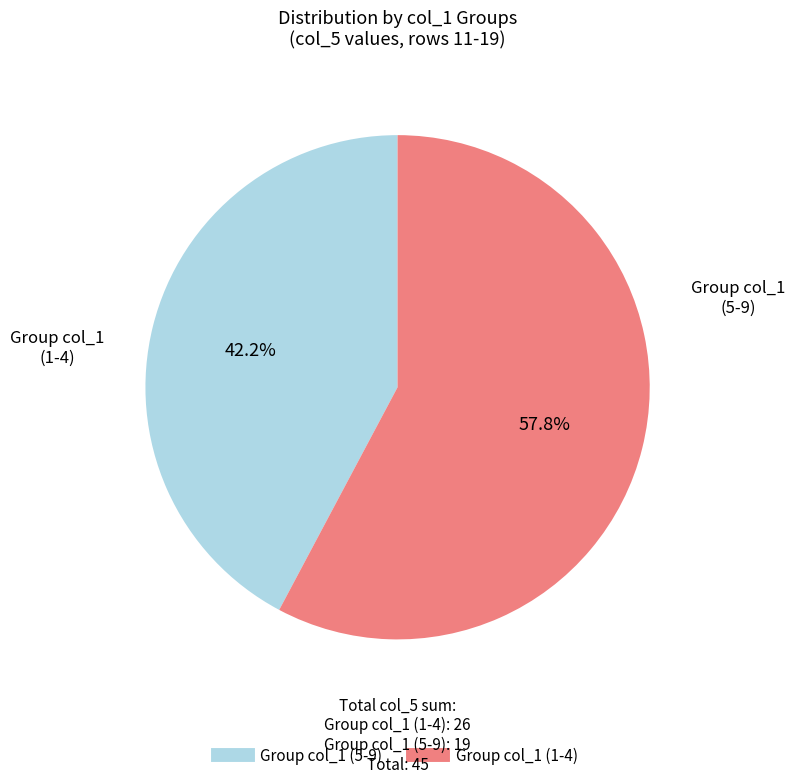

Does any single category account for the majority?

Yes